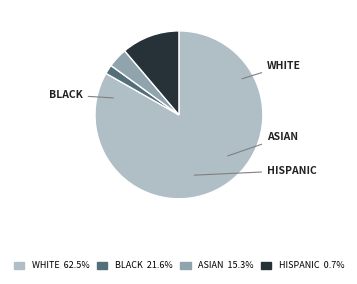

The WHITE slice represents 83% of the pie. True or false?

True